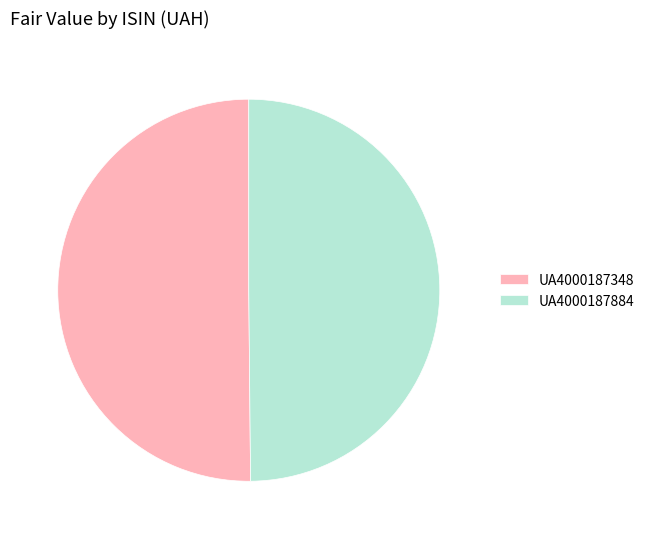

Approximately how many times larger is the value at UA4000187348 compared to UA4000187884?

1.0